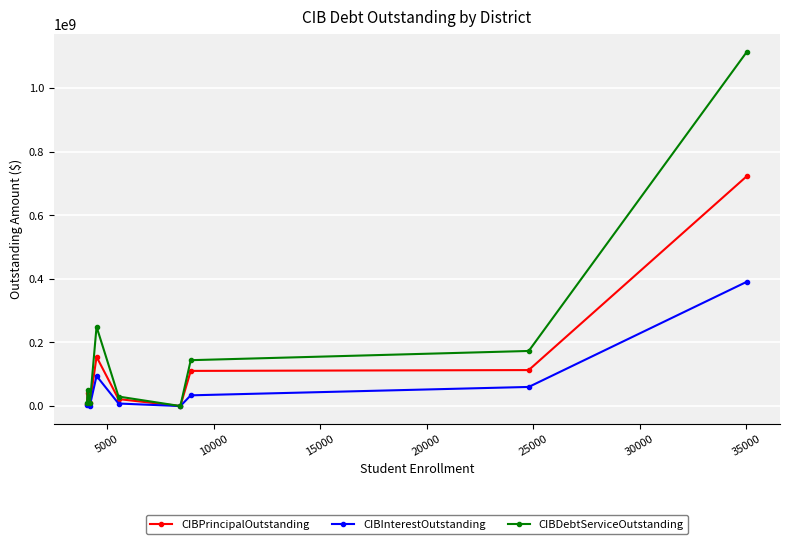

In CIBDebtServiceOutstanding, how many points are lower than both neighbors (excluding endpoints)?

2